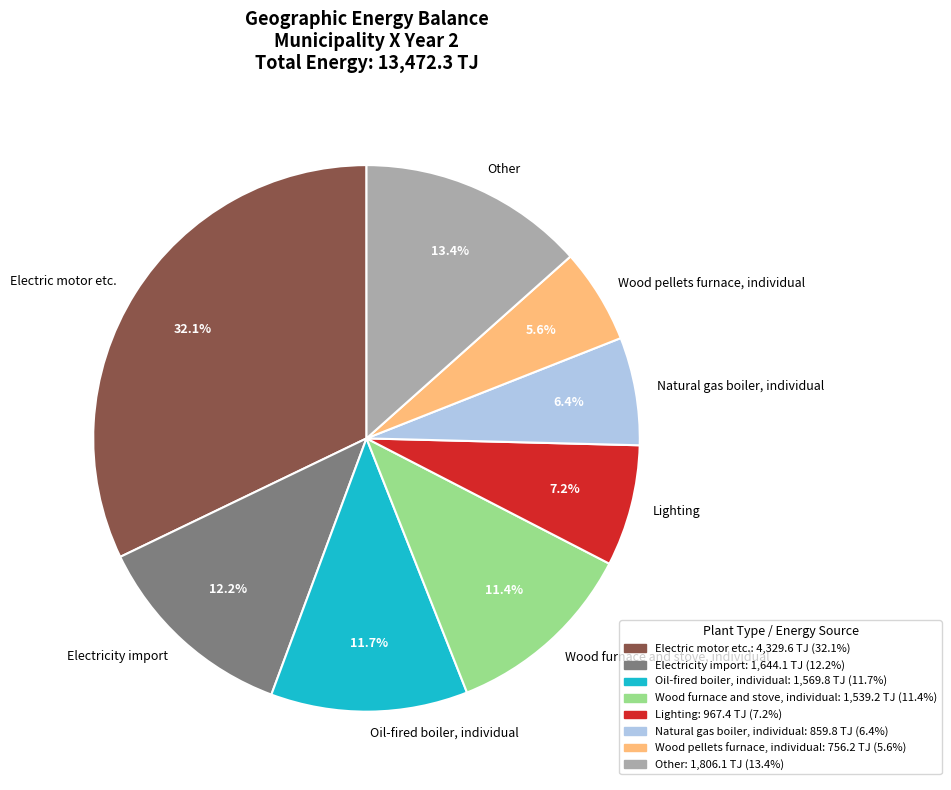

Is there any slice that represents more than half of the pie?

No